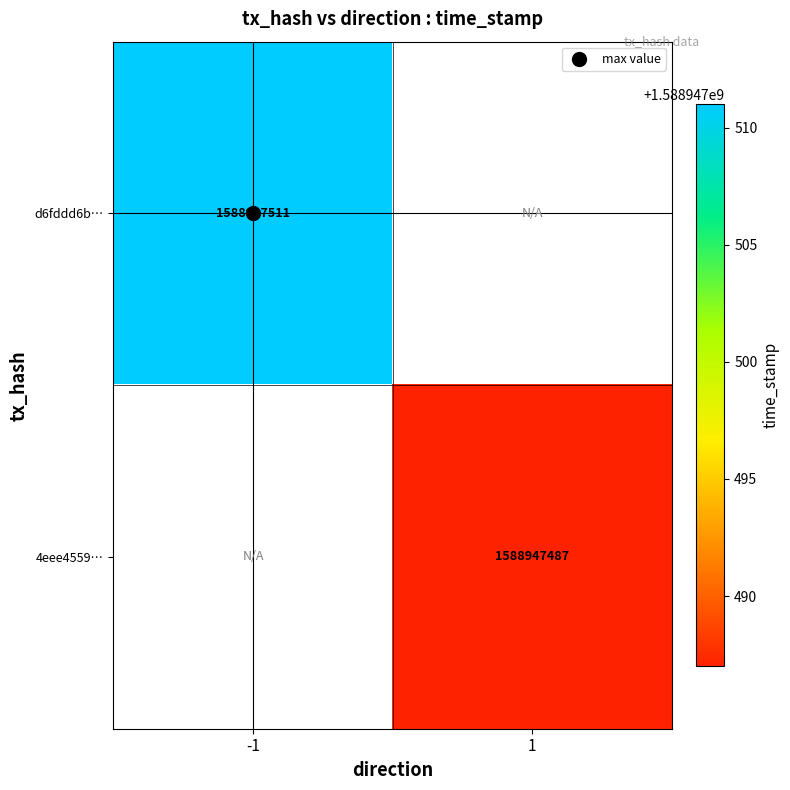

The 4eee4559c2b0d032e7a0961b9ca78f19c28c162 series shows 2854045595 at 1. True or false?

False